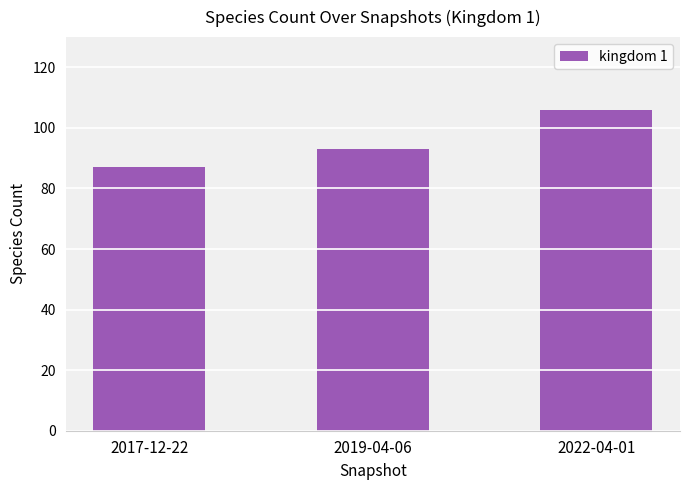

How many series are shown in this chart?

1